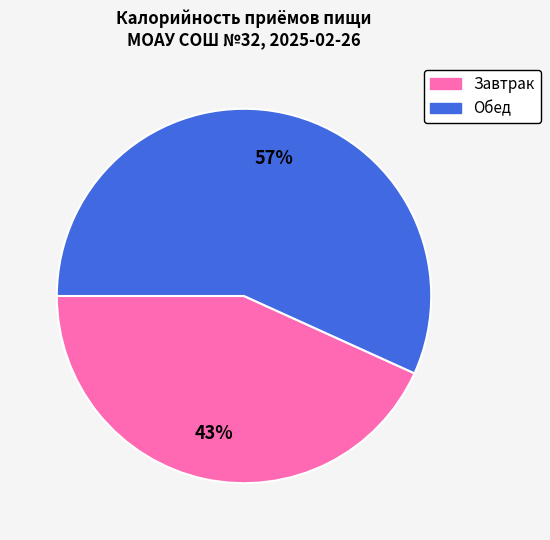

Which slice represents more than half of the pie?

Обед